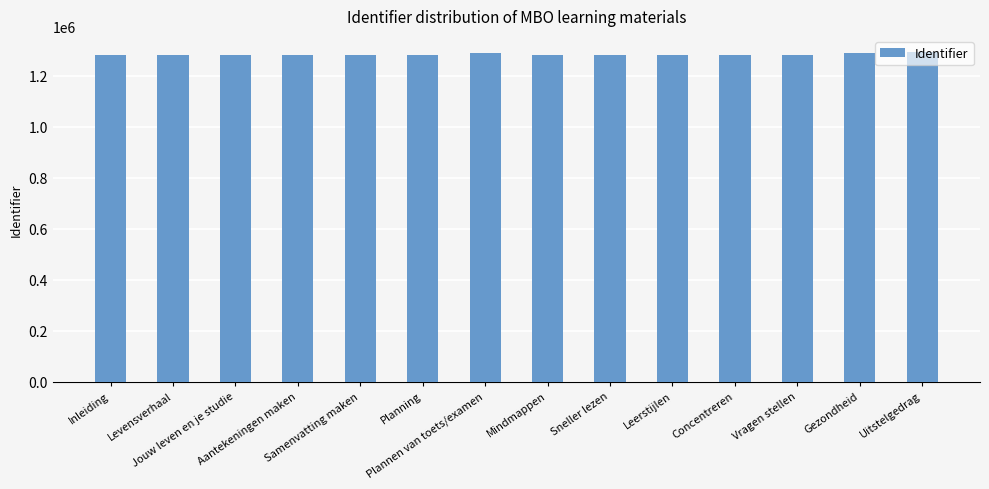

What is the value of the 2nd bar from the left?

1280752